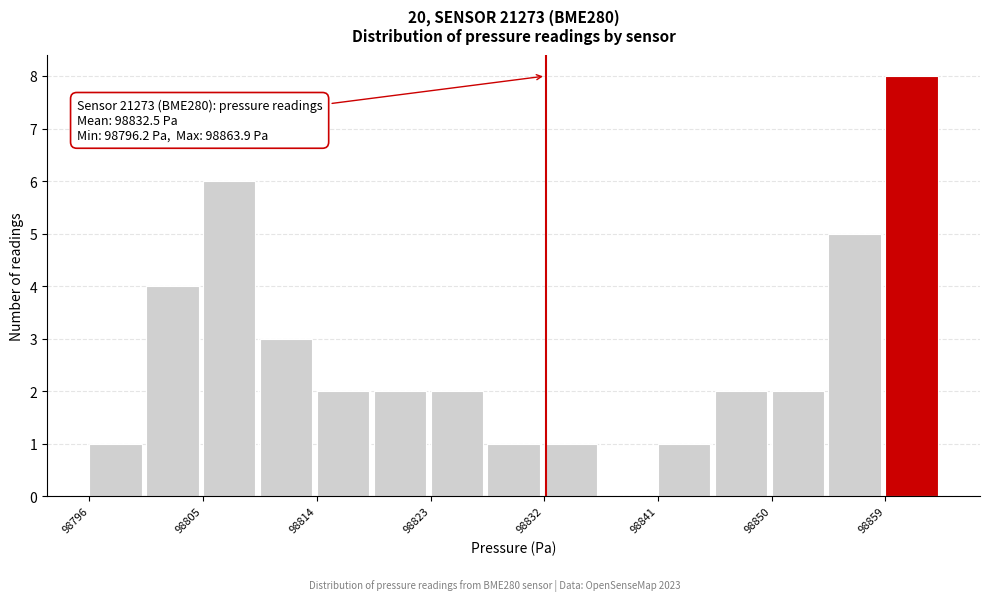

Which range on the x-axis has the tallest bar?

98859 to 98864